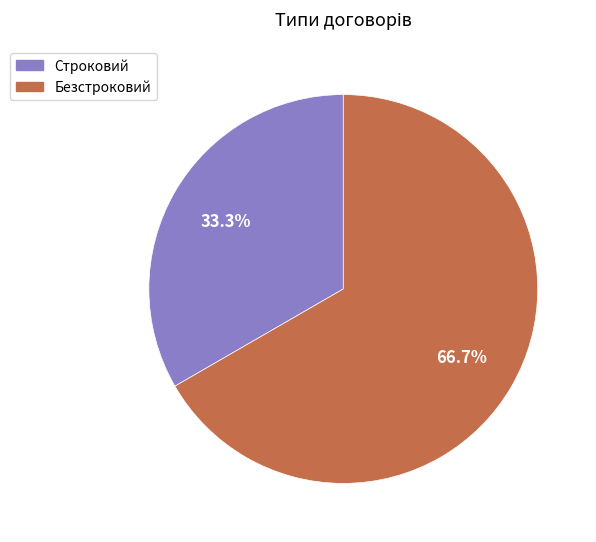

To the nearest percent, what is the combined percentage of Безстроковий and Строковий?

100%